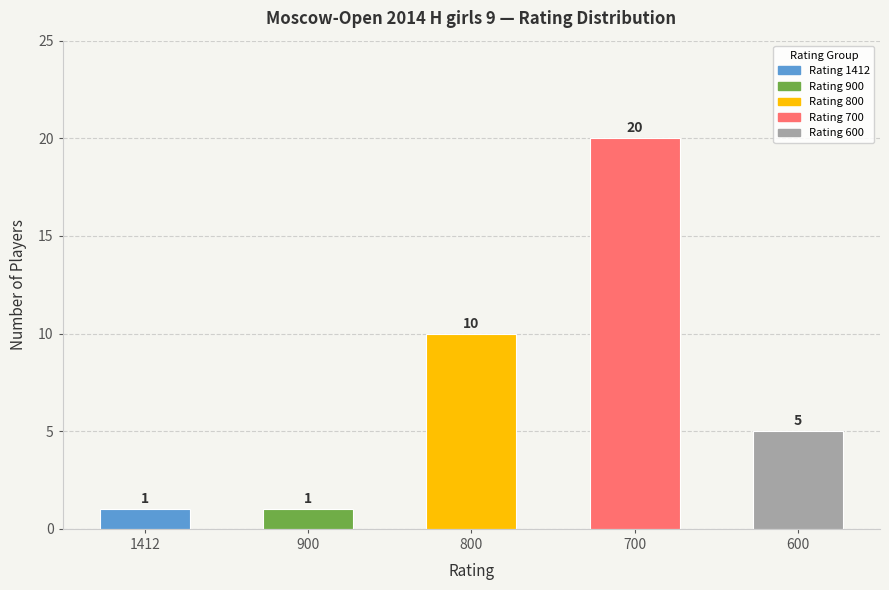

What is the greatest value displayed?

20